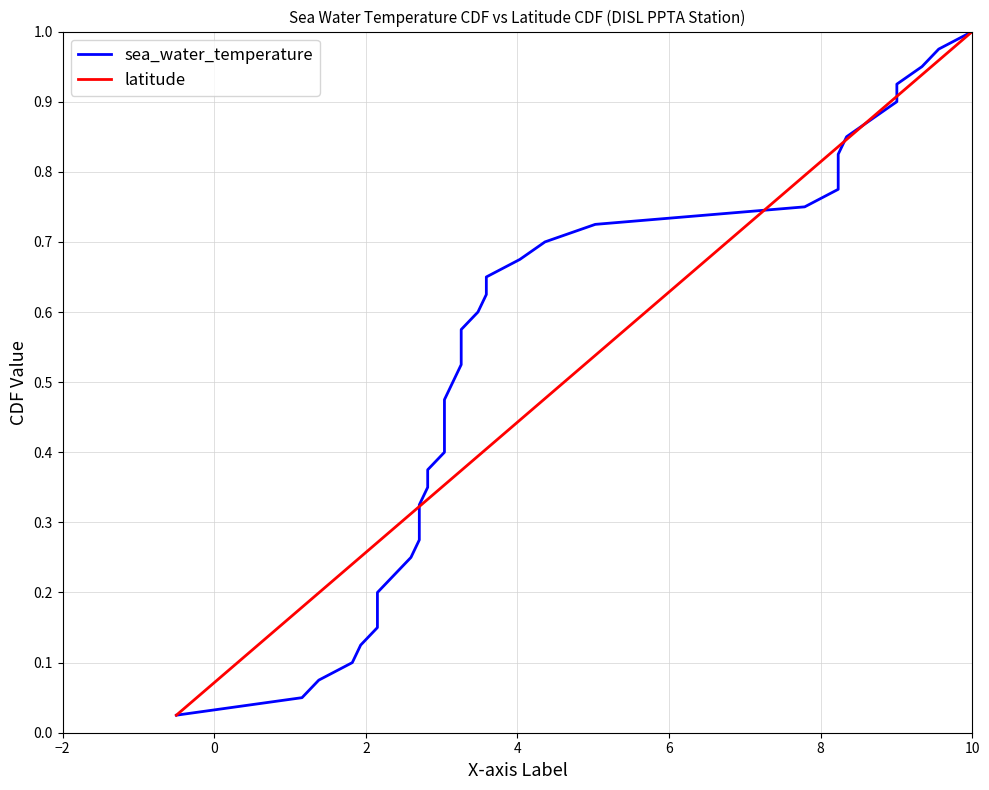

At how many categories does at least one series exceed 0?

40